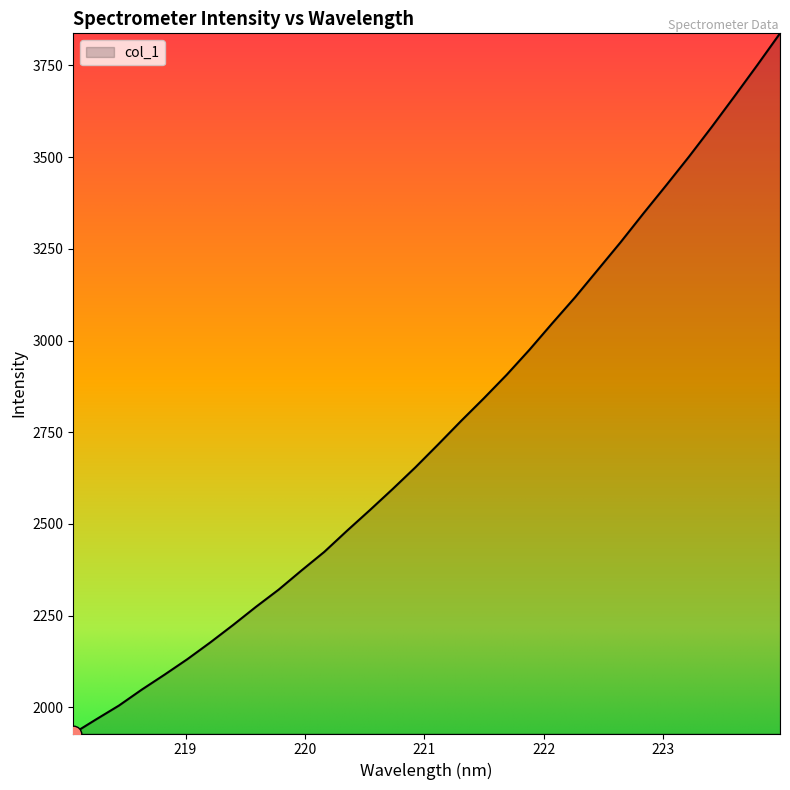

What is the minimum value shown in the chart?

1928.3